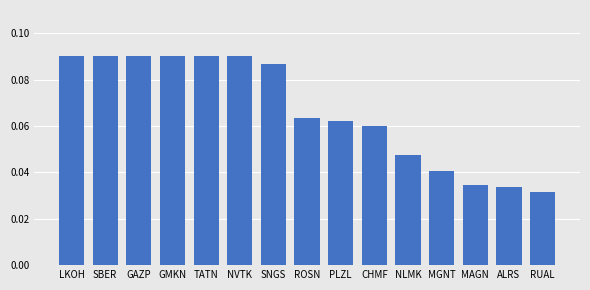

Count the values in the range 0 to 1.

15